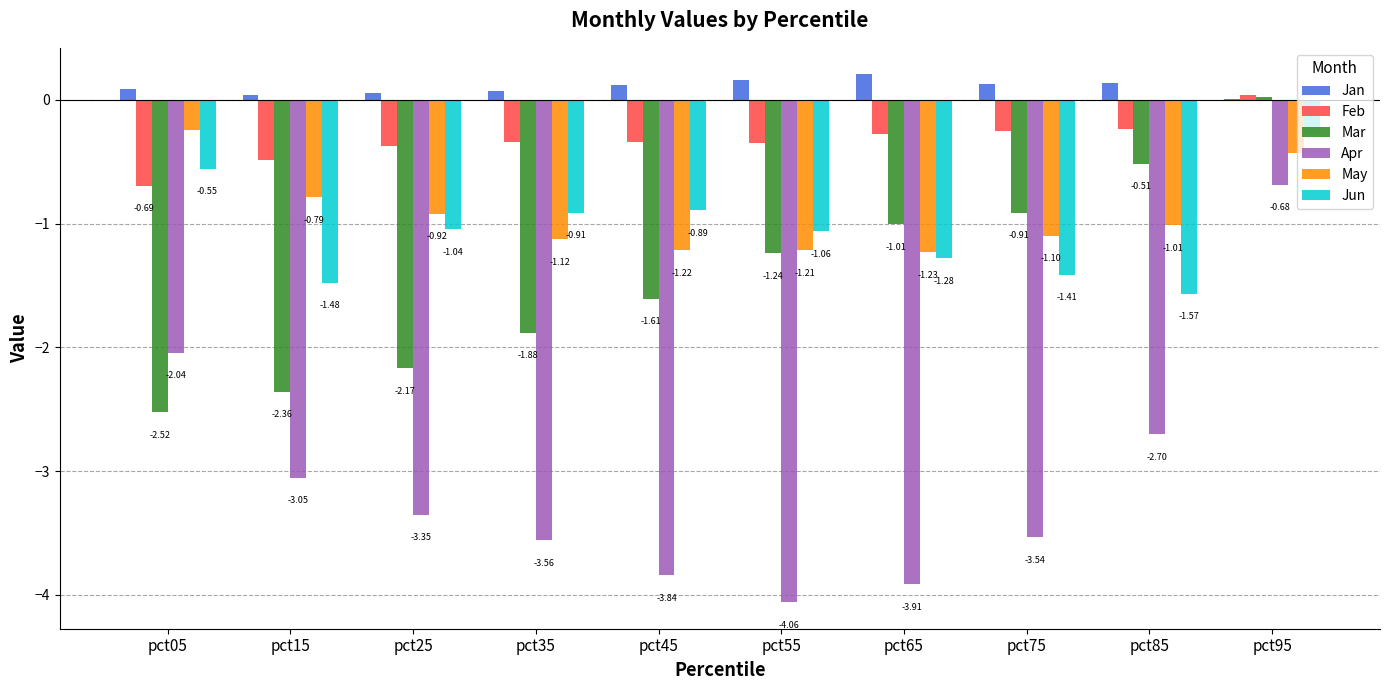

What is the sum of the May values at pct85 and pct35?

-2.1